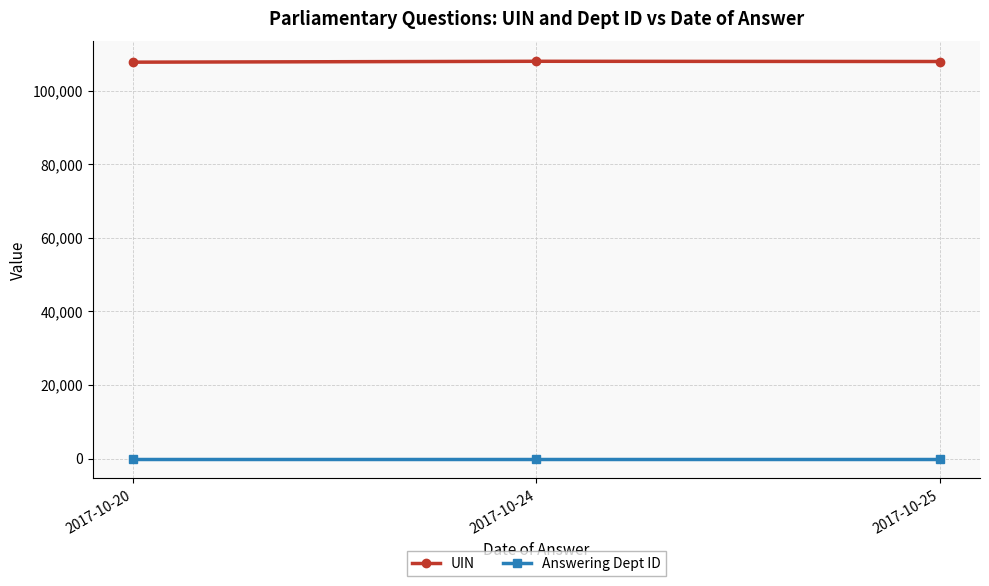

Which series has the largest total across all categories?

UIN